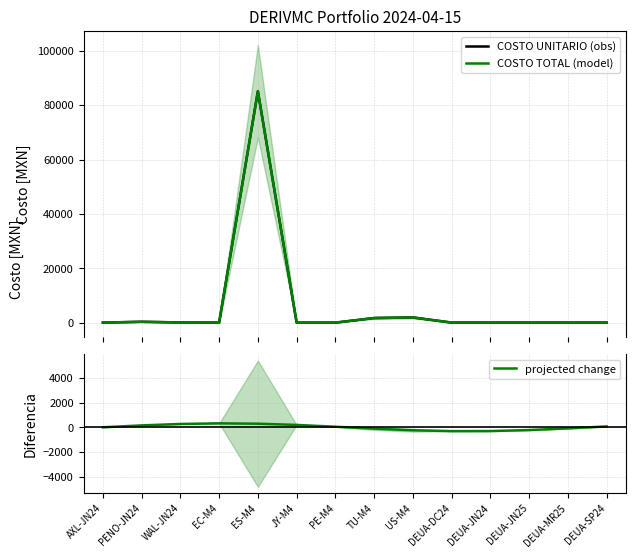

What is the total value across all series at AXL-JN24?

30.7